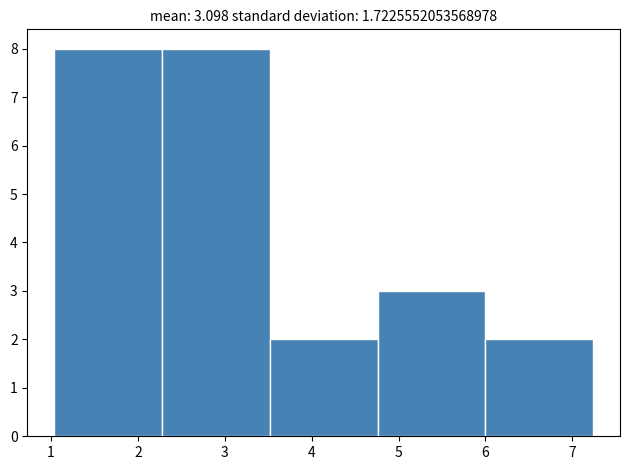

Reading left to right, transcribe this chart: for each bar, give the range it covers on the x-axis and its height. Neither the bar edges nor the heights are printed on the chart, so give them approximately, as read against the axes.

1.0 to 2.3: 8
2.3 to 3.5: 8
3.5 to 4.8: 2
4.8 to 6.0: 3
6.0 to 7.2: 2